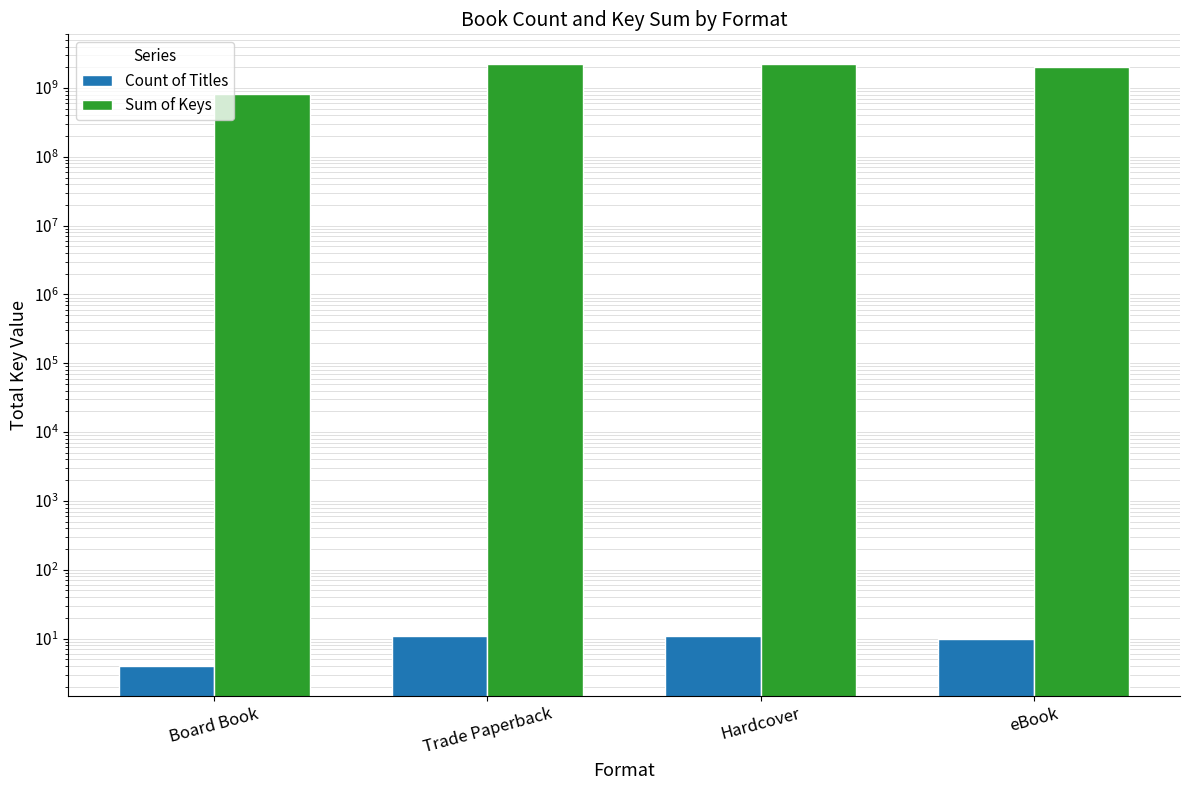

What is the spread (max minus min) of values at eBook?

1990881650